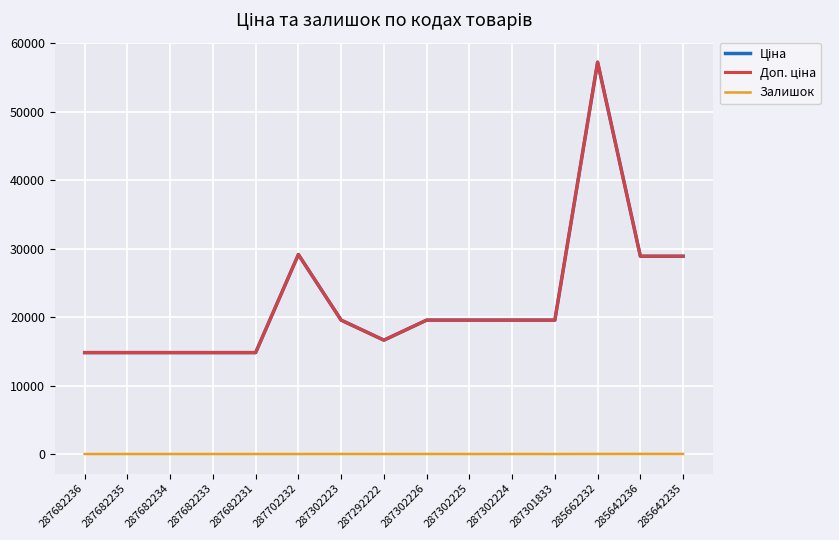

True or false: Ціна and Залишок cross at least once.

False